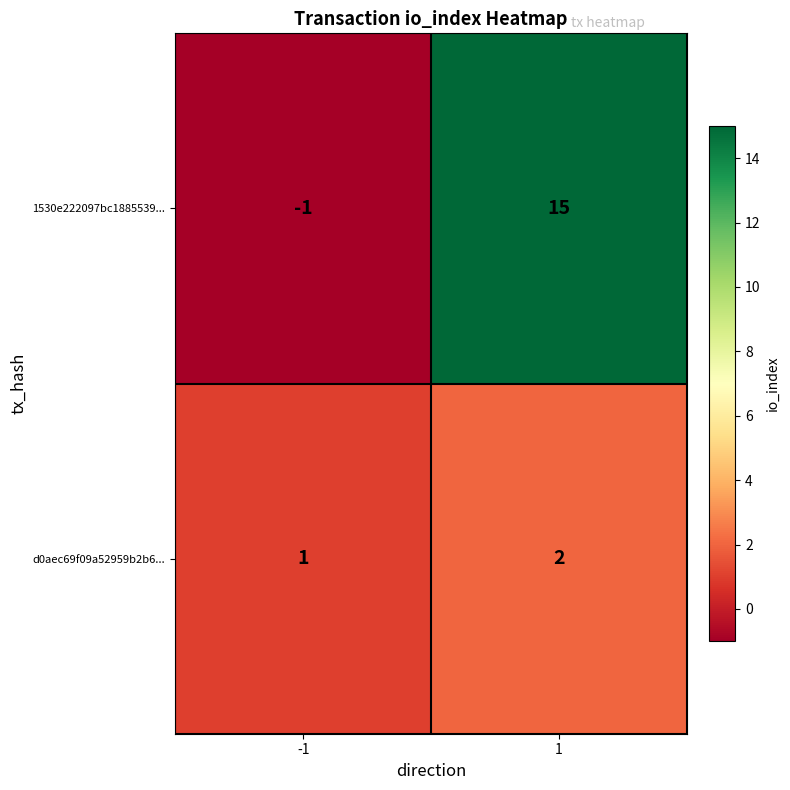

Which series has the largest range (max minus min)?

1530e222097bc1885539...